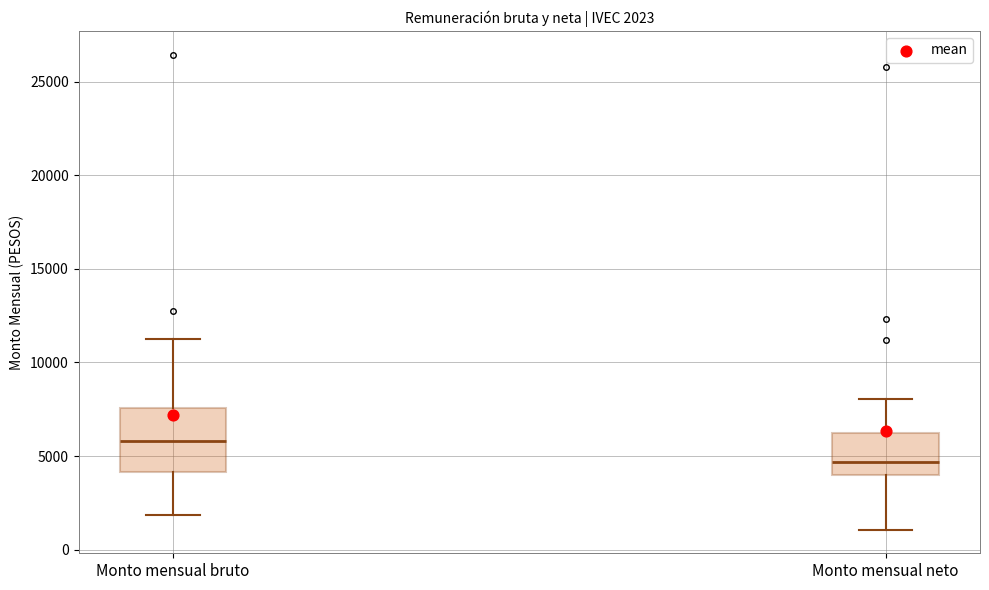

Which box has the lowest median line?

Monto mensual neto